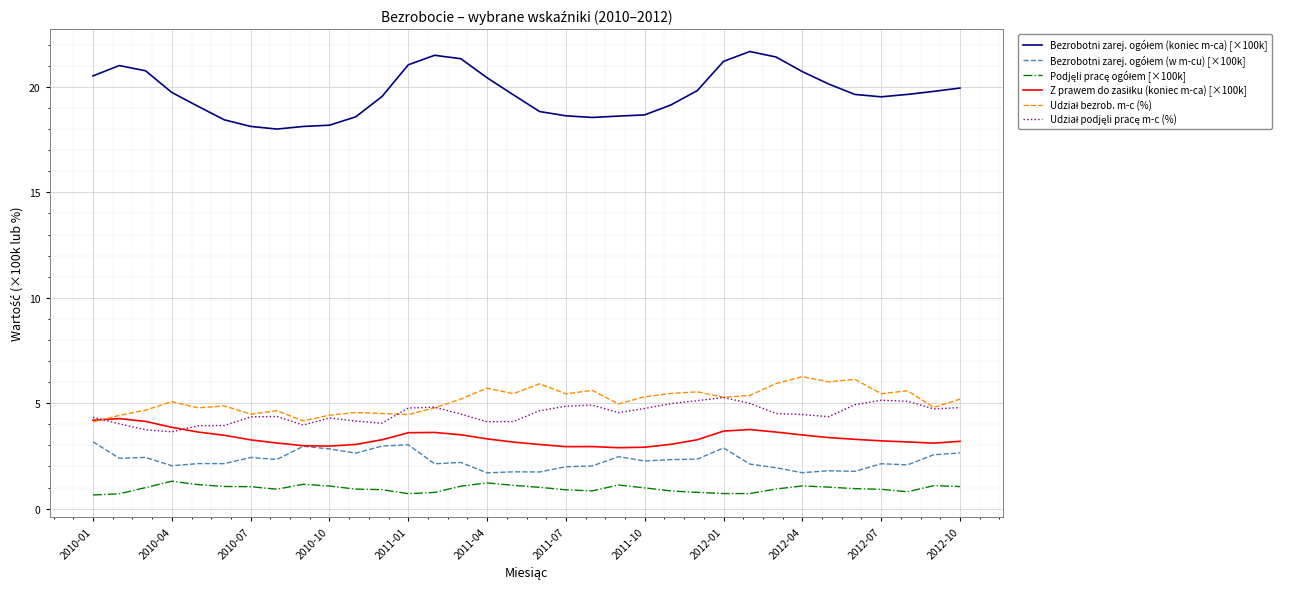

What is the minimum value shown in the chart?

0.6